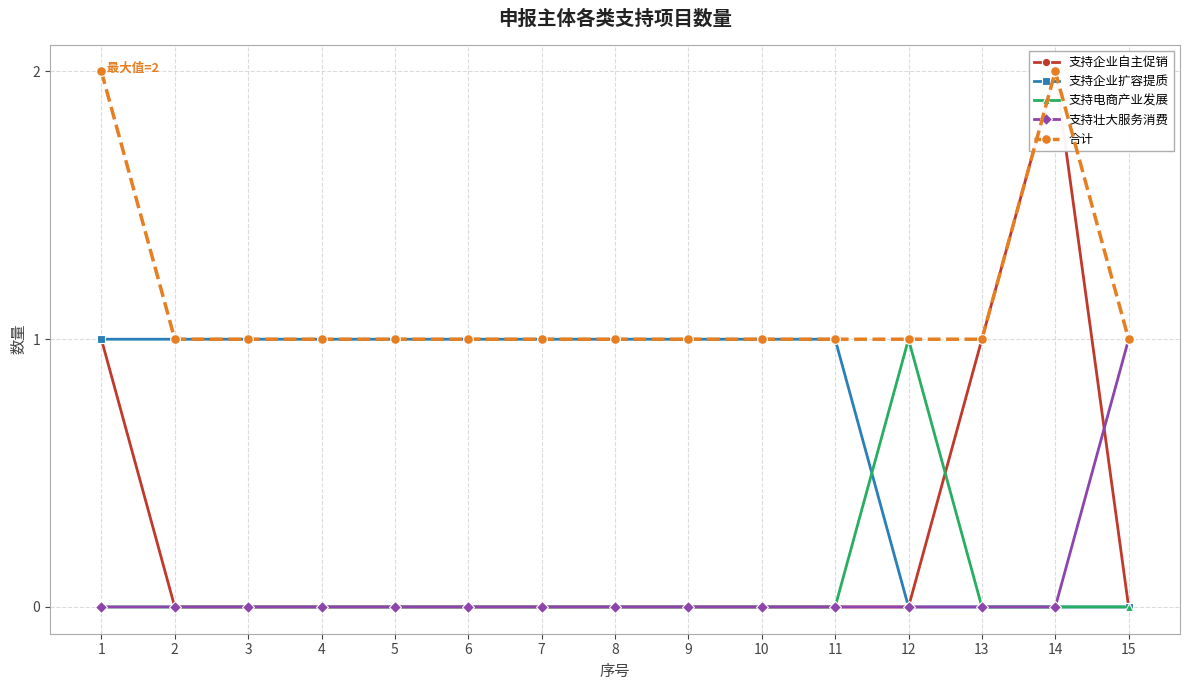

What are all the series names shown in the legend?

支持企业自主促销, 支持企业扩容提质, 支持电商产业发展, 支持壮大服务消费, 合计